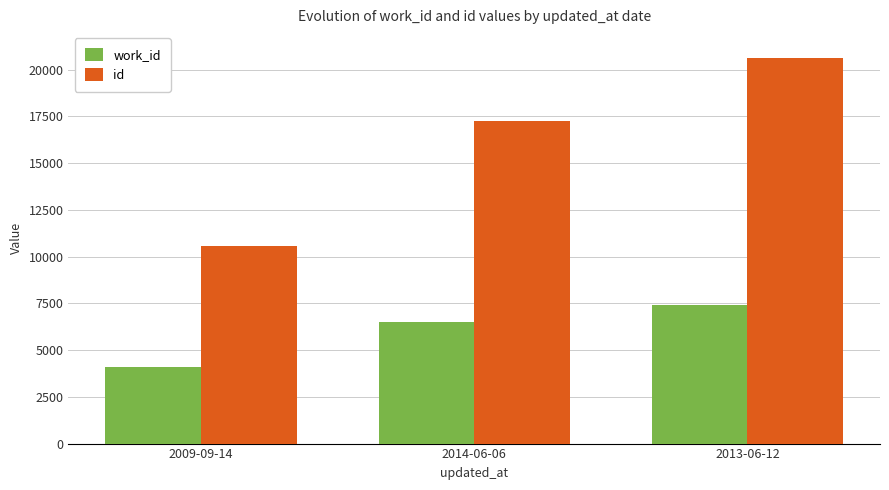

Is the value of work_id at 2013-06-12 greater than the value of id at 2009-09-14?

No